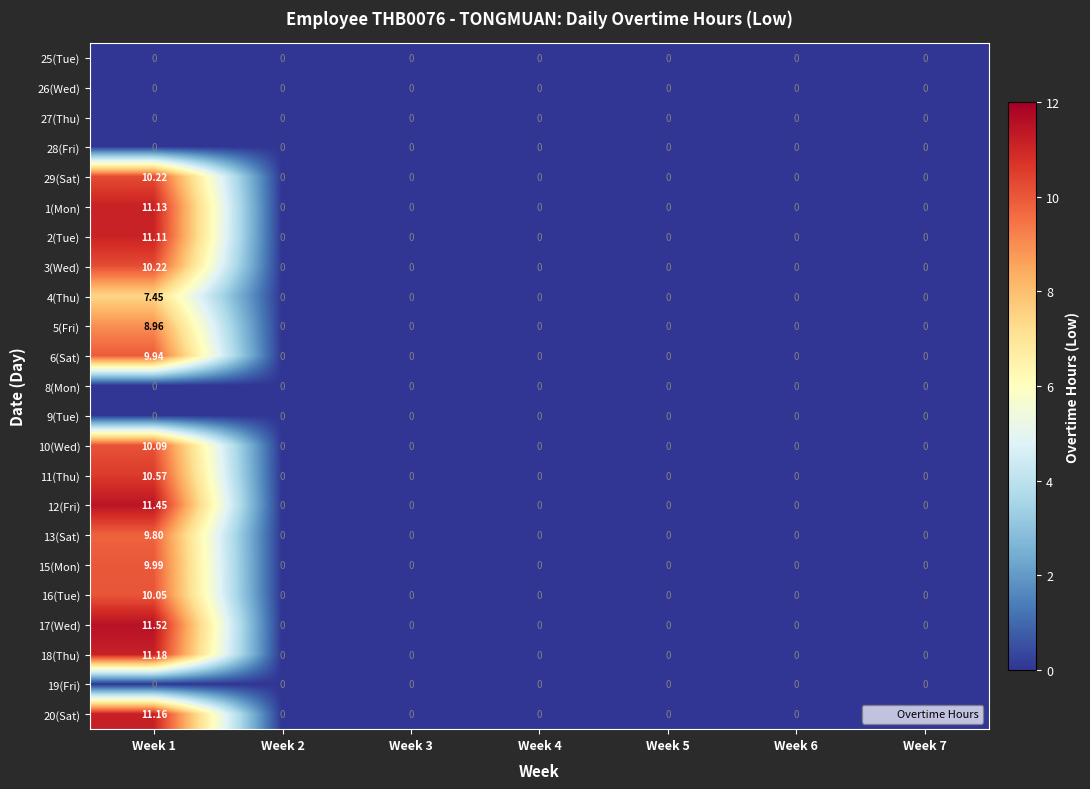

How many values in the 4(Thu) series exceed 0?

1